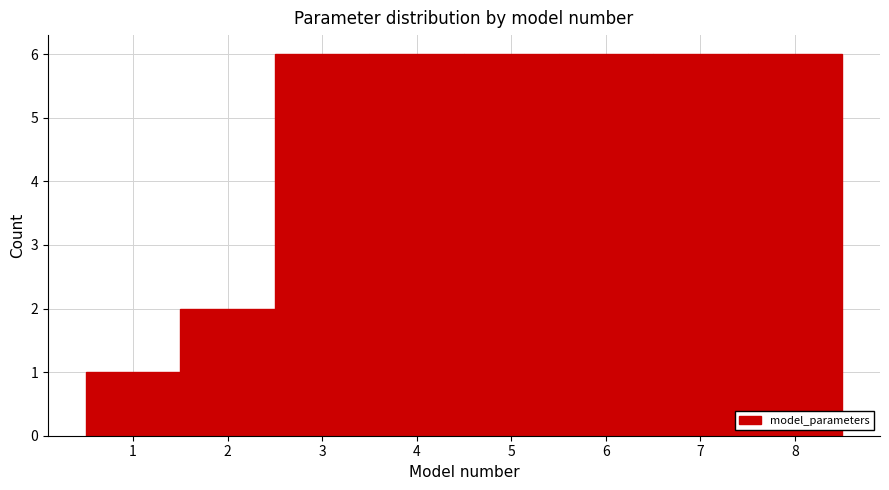

How tall is the bar that spans 6.5 to 7.5 on the x-axis? The values are not printed on the chart, so give them approximately, as read against the axis.

6